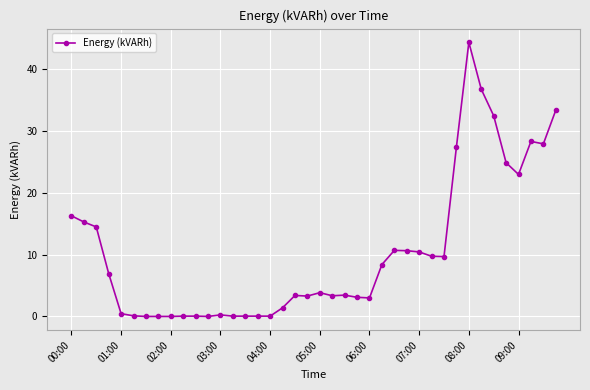

What is the sum of all values?

417.4